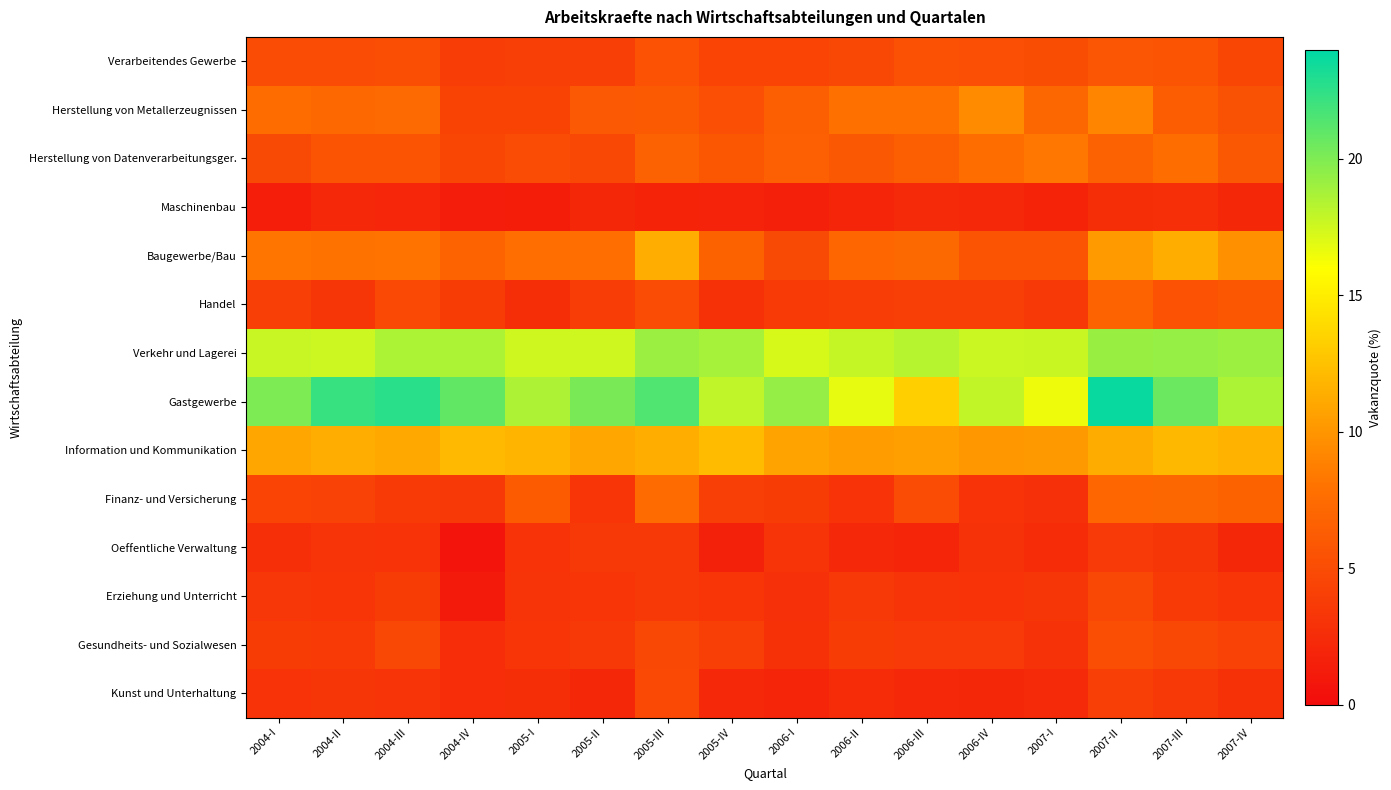

Reading right to left, extract all data points from this chart.

Verarbeitendes Gewerbe: 2007-IV=4.5	2007-III=5.7	2007-II=5.8	2007-I=5.1	2006-IV=5.2	2006-III=5.4	2006-II=4.6	2006-I=4.4	2005-IV=4.4	2005-III=5.5	2005-II=4.1	2005-I=4.0	2004-IV=3.9	2004-III=5.2	2004-II=5.0	2004-I=5.0
Herstellung von Metallerzeugnissen: 2007-IV=5.5	2007-III=6.2	2007-II=9.1	2007-I=7.1	2006-IV=9.5	2006-III=7.8	2006-II=7.9	2006-I=6.4	2005-IV=5.2	2005-III=6.1	2005-II=6.0	2005-I=4.3	2004-IV=4.3	2004-III=7.4	2004-II=7.2	2004-I=7.5
Herstellung von Datenverarbeitungsger.: 2007-IV=5.9	2007-III=7.6	2007-II=6.7	2007-I=8.3	2006-IV=7.6	2006-III=6.4	2006-II=5.9	2006-I=6.6	2005-IV=5.9	2005-III=6.7	2005-II=4.7	2005-I=5.0	2004-IV=4.5	2004-III=5.6	2004-II=5.6	2004-I=4.9
Maschinenbau: 2007-IV=2.1	2007-III=2.8	2007-II=2.7	2007-I=1.9	2006-IV=2.2	2006-III=2.3	2006-II=1.9	2006-I=1.6	2005-IV=1.8	2005-III=1.9	2005-II=2.1	2005-I=1.3	2004-IV=1.3	2004-III=2.1	2004-II=2.3	2004-I=1.4
Baugewerbe/Bau: 2007-IV=9.7	2007-III=11.4	2007-II=10.3	2007-I=5.6	2006-IV=5.6	2006-III=7.3	2006-II=7.0	2006-I=4.9	2005-IV=6.8	2005-III=11.4	2005-II=7.7	2005-I=7.6	2004-IV=6.9	2004-III=8.1	2004-II=8.0	2004-I=8.2
Handel: 2007-IV=5.9	2007-III=5.6	2007-II=6.9	2007-I=3.5	2006-IV=4.1	2006-III=4.0	2006-II=3.9	2006-I=3.7	2005-IV=2.9	2005-III=5.0	2005-II=3.9	2005-I=2.7	2004-IV=3.8	2004-III=4.8	2004-II=3.3	2004-I=4.0
Verkehr und Lagerei: 2007-IV=19.1	2007-III=19.3	2007-II=19.2	2007-I=17.7	2006-IV=17.6	2006-III=18.3	2006-II=17.8	2006-I=17.2	2005-IV=18.8	2005-III=19.2	2005-II=17.5	2005-I=17.5	2004-IV=18.6	2004-III=18.6	2004-II=17.6	2004-I=17.8
Gastgewerbe: 2007-IV=18.6	2007-III=20.6	2007-II=23.7	2007-I=16.5	2006-IV=17.9	2006-III=13.3	2006-II=16.7	2006-I=19.3	2005-IV=18.0	2005-III=21.5	2005-II=20.2	2005-I=18.5	2004-IV=20.9	2004-III=22.7	2004-II=22.2	2004-I=20.1
Information und Kommunikation: 2007-IV=11.7	2007-III=12.0	2007-II=11.3	2007-I=10.3	2006-IV=10.1	2006-III=10.6	2006-II=10.4	2006-I=10.7	2005-IV=12.2	2005-III=11.4	2005-II=11.0	2005-I=11.8	2004-IV=12.0	2004-III=11.1	2004-II=11.4	2004-I=10.9
Finanz- und Versicherung: 2007-IV=6.8	2007-III=7.1	2007-II=7.1	2007-I=2.8	2006-IV=3.1	2006-III=5.1	2006-II=3.1	2006-I=3.8	2005-IV=4.0	2005-III=7.5	2005-II=3.2	2005-I=6.2	2004-IV=3.5	2004-III=3.7	2004-II=4.2	2004-I=4.4
Oeffentliche Verwaltung: 2007-IV=2.1	2007-III=3.3	2007-II=3.6	2007-I=2.4	2006-IV=3.0	2006-III=2.0	2006-II=2.2	2006-I=3.2	2005-IV=1.6	2005-III=3.5	2005-II=3.5	2005-I=3.1	2004-IV=0.7	2004-III=3.1	2004-II=3.2	2004-I=2.7
Erziehung und Unterricht: 2007-IV=3.2	2007-III=3.6	2007-II=4.7	2007-I=3.3	2006-IV=3.1	2006-III=3.2	2006-II=3.4	2006-I=2.8	2005-IV=3.2	2005-III=3.5	2005-II=3.2	2005-I=3.2	2004-IV=1.0	2004-III=3.7	2004-II=3.2	2004-I=3.4
Gesundheits- und Sozialwesen: 2007-IV=4.2	2007-III=4.7	2007-II=5.1	2007-I=3.0	2006-IV=3.6	2006-III=3.6	2006-II=3.8	2006-I=2.9	2005-IV=4.0	2005-III=4.7	2005-II=3.5	2005-I=3.2	2004-IV=2.5	2004-III=4.6	2004-II=3.7	2004-I=3.7
Kunst und Unterhaltung: 2007-IV=2.9	2007-III=3.5	2007-II=4.0	2007-I=2.4	2006-IV=2.1	2006-III=2.2	2006-II=2.5	2006-I=2.0	2005-IV=2.3	2005-III=4.8	2005-II=2.1	2005-I=2.7	2004-IV=2.6	2004-III=3.1	2004-II=3.3	2004-I=3.1